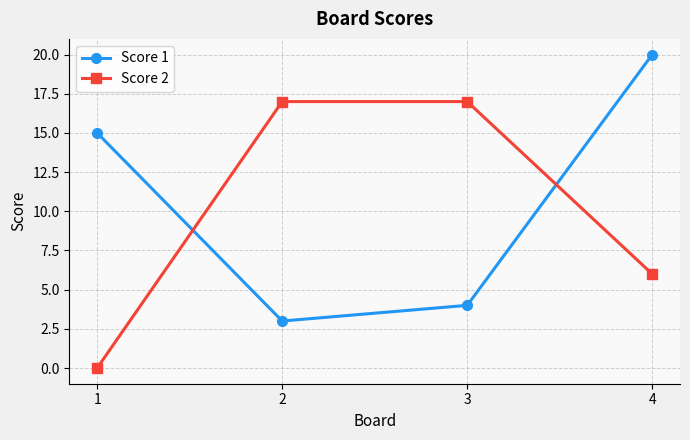

What is the difference between the highest and lowest values at 1?

15